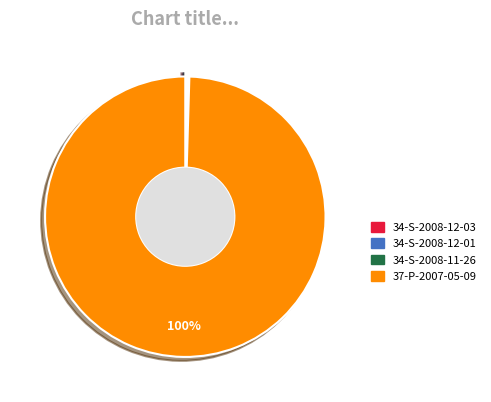

Does 34-S-2008-12-03 represent more than half of the total?

No